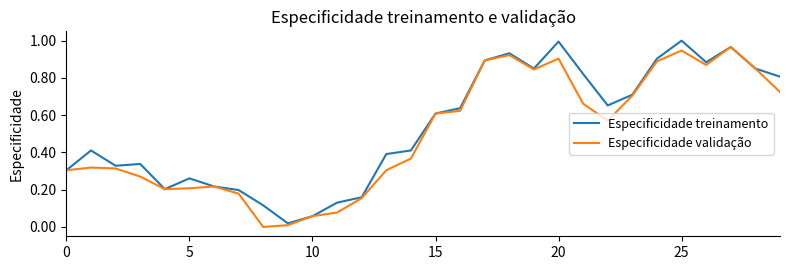

At which label does Especificidade validação reach its minimum?

8